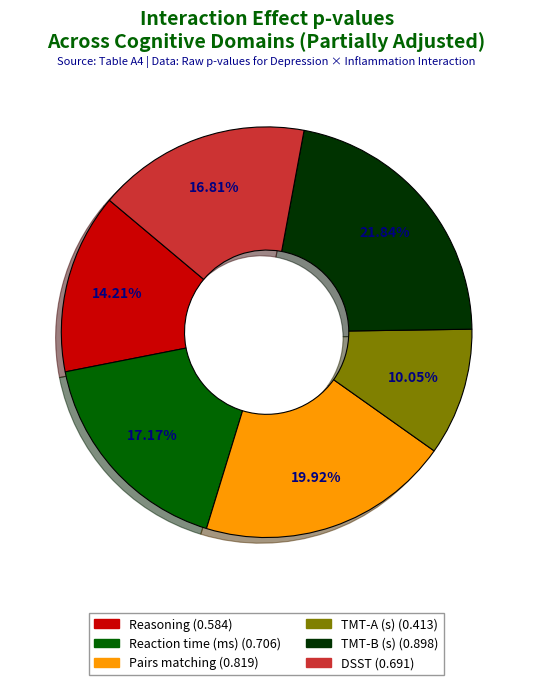

What is the total percentage of Reaction time (ms) and TMT-A (s)?

27.2%